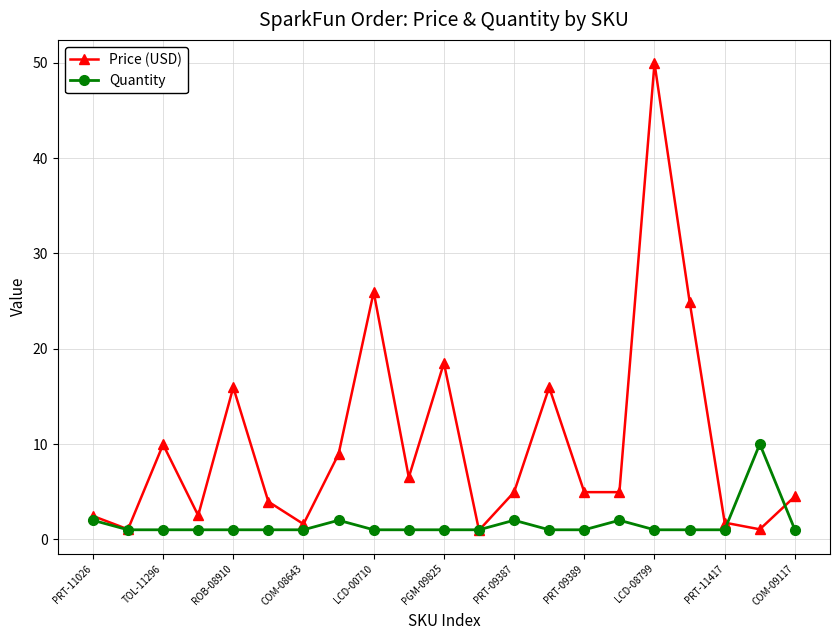

Does the chart have visible grid lines?

Yes